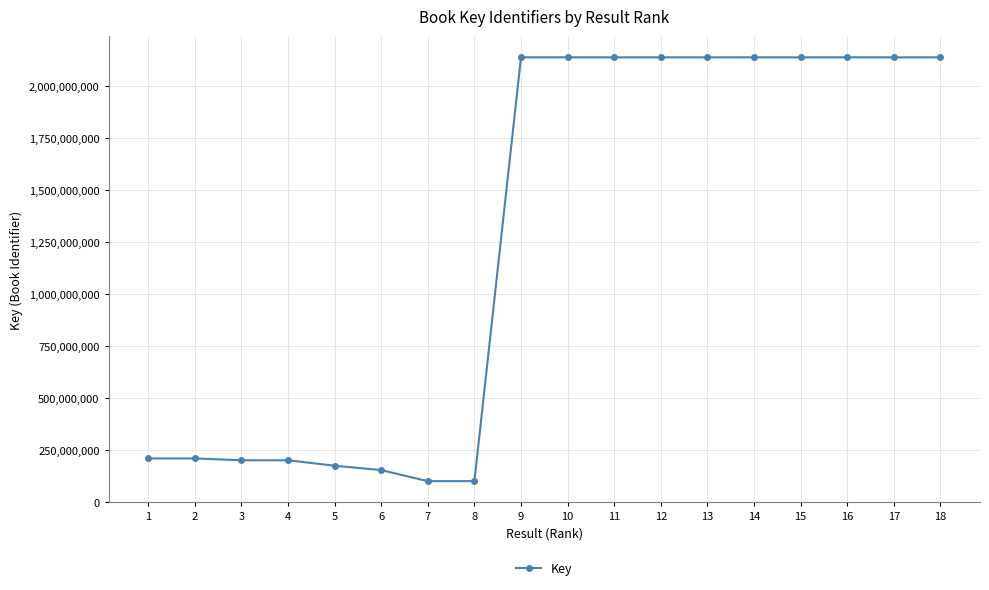

What is the sum of all values?

22729059451